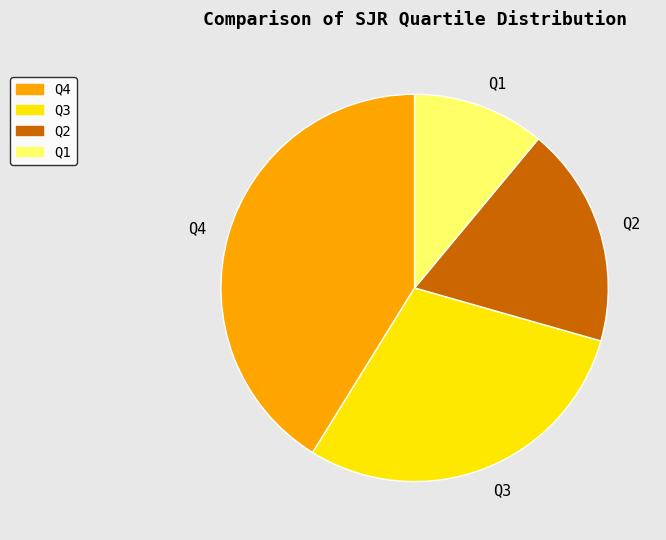

Rank the categories by value from highest to lowest.

Q4, Q3, Q2, Q1